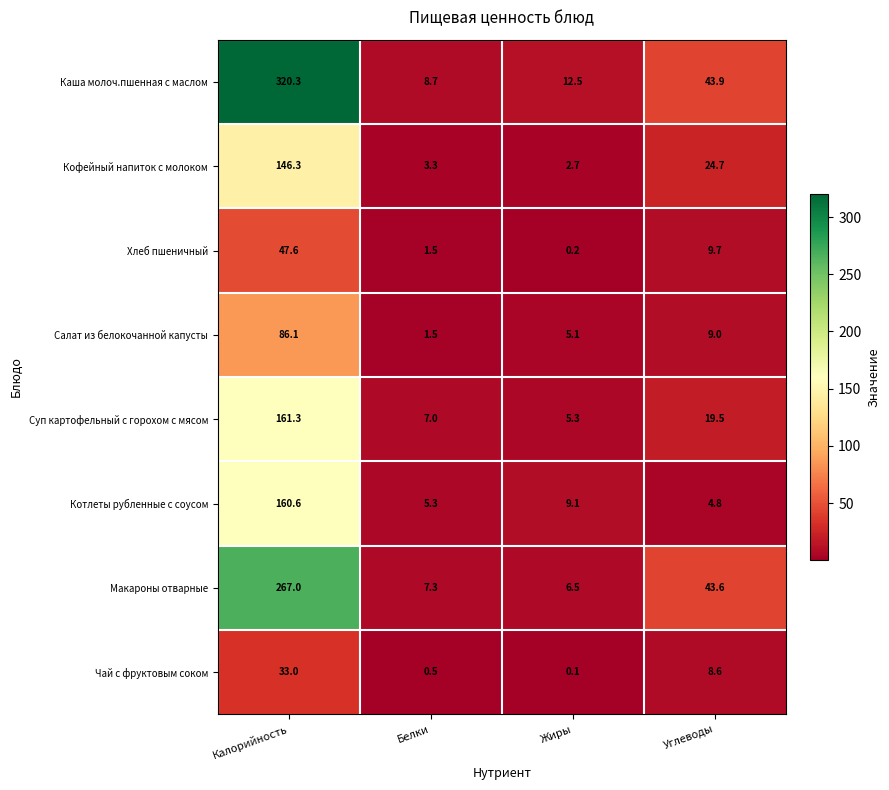

What is the sum of the Макароны отварные values at Жиры and Углеводы?

50.1